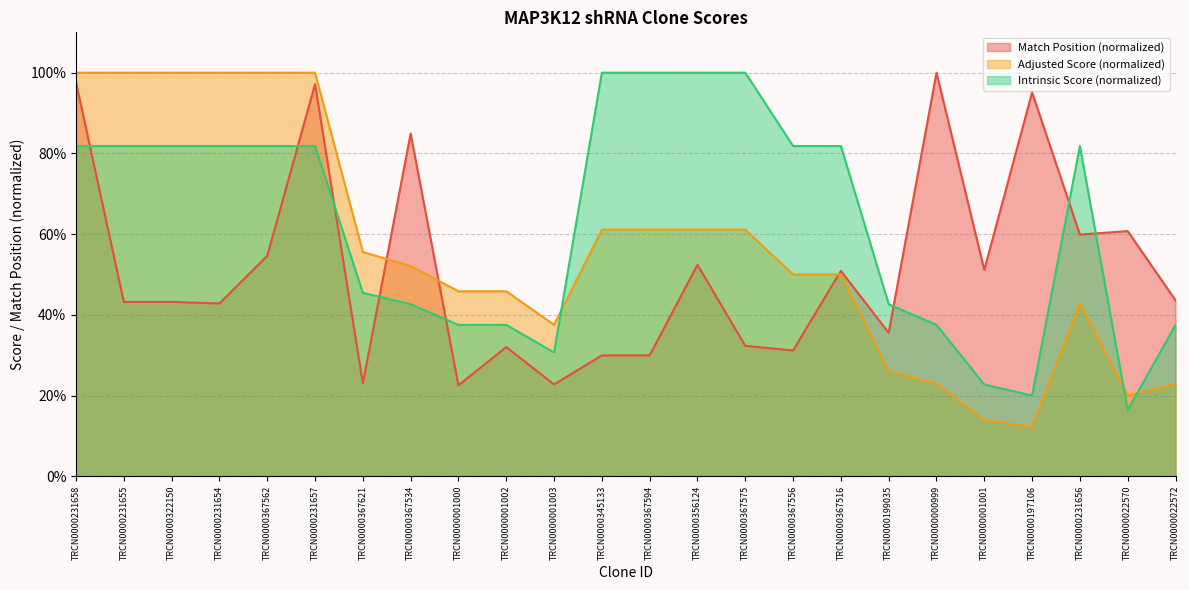

What is the label of the 17th point from the right?

TRCN0000367534